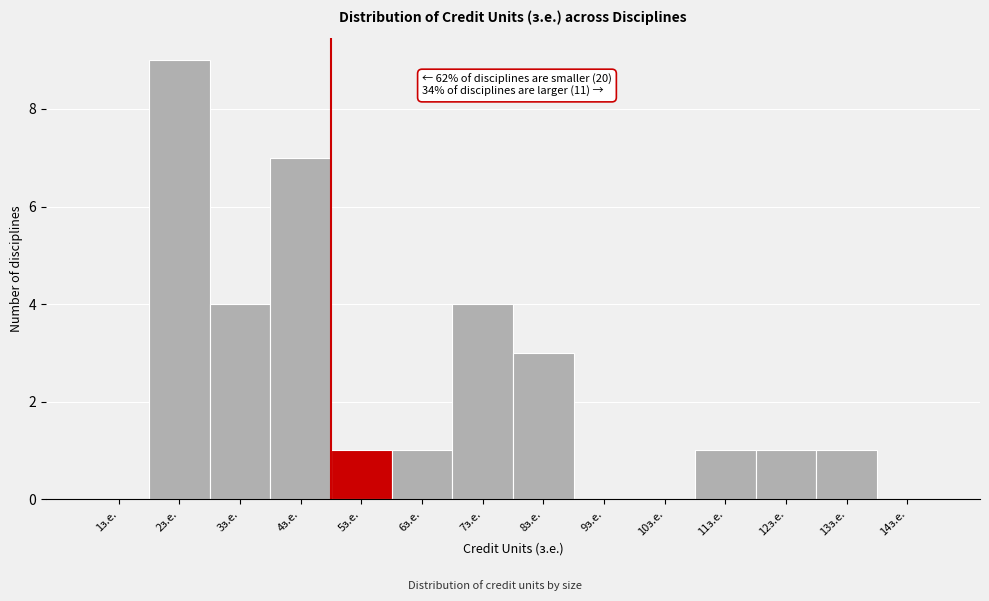

Reading right to left, extract all data points from this chart.

14з.е.=0	13з.е.=1	12з.е.=1	11з.е.=1	10з.е.=0	9з.е.=0	8з.е.=3	7з.е.=4	6з.е.=1	5з.е.=1	4з.е.=7	3з.е.=4	2з.е.=9	1з.е.=0